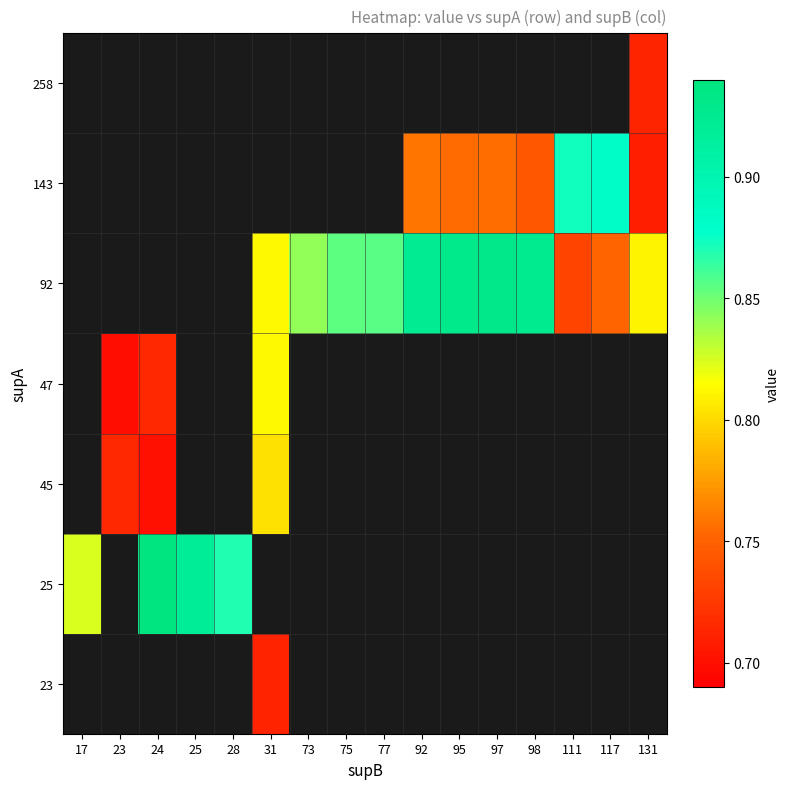

Which label corresponds to the largest value in the chart?

24